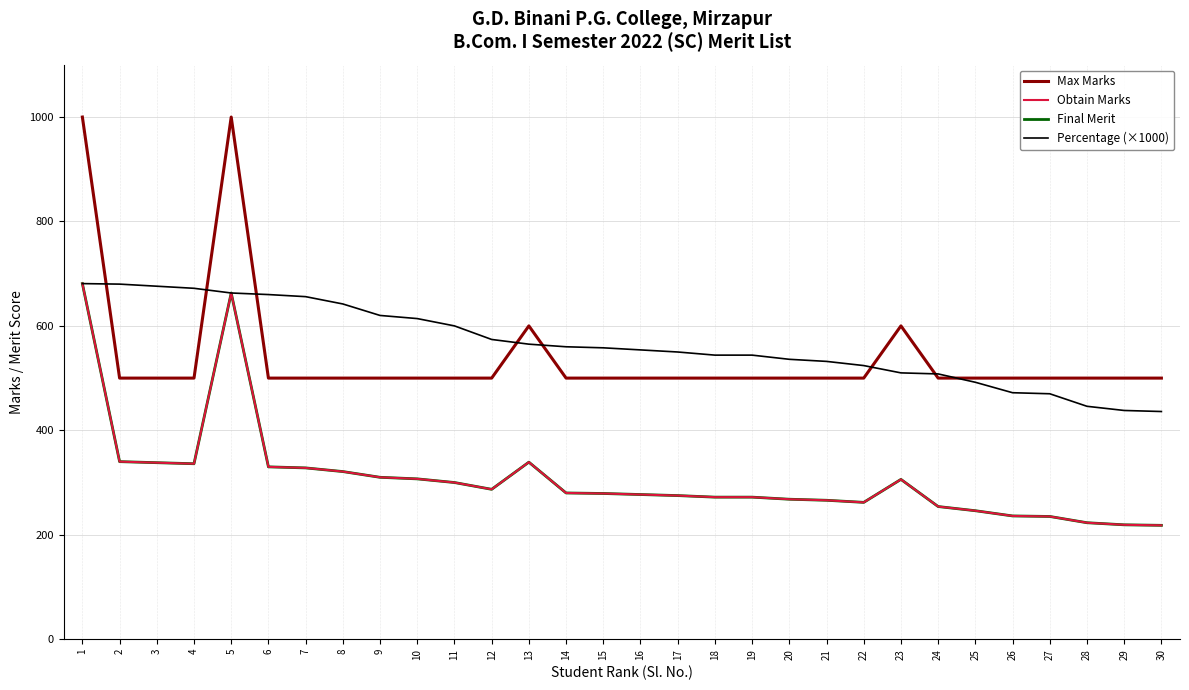

List the labels in order of Percentage (×1000) value, smallest first.

30, 29, 28, 27, 26, 25, 24, 23, 22, 21, 20, 18, 19, 17, 16, 15, 14, 13, 12, 11, 10, 9, 8, 7, 6, 5, 4, 3, 2, 1